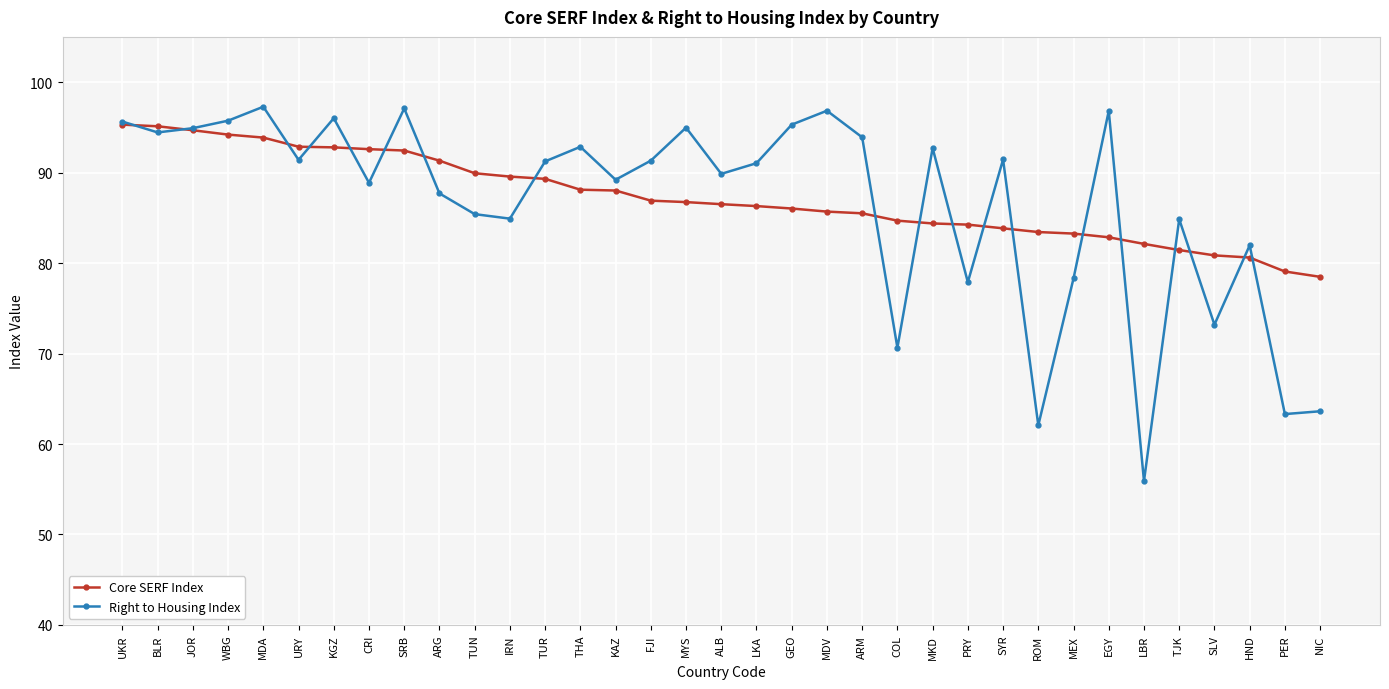

Rank the series by their average value, from lowest to highest.

Right to Housing Index, Core SERF Index